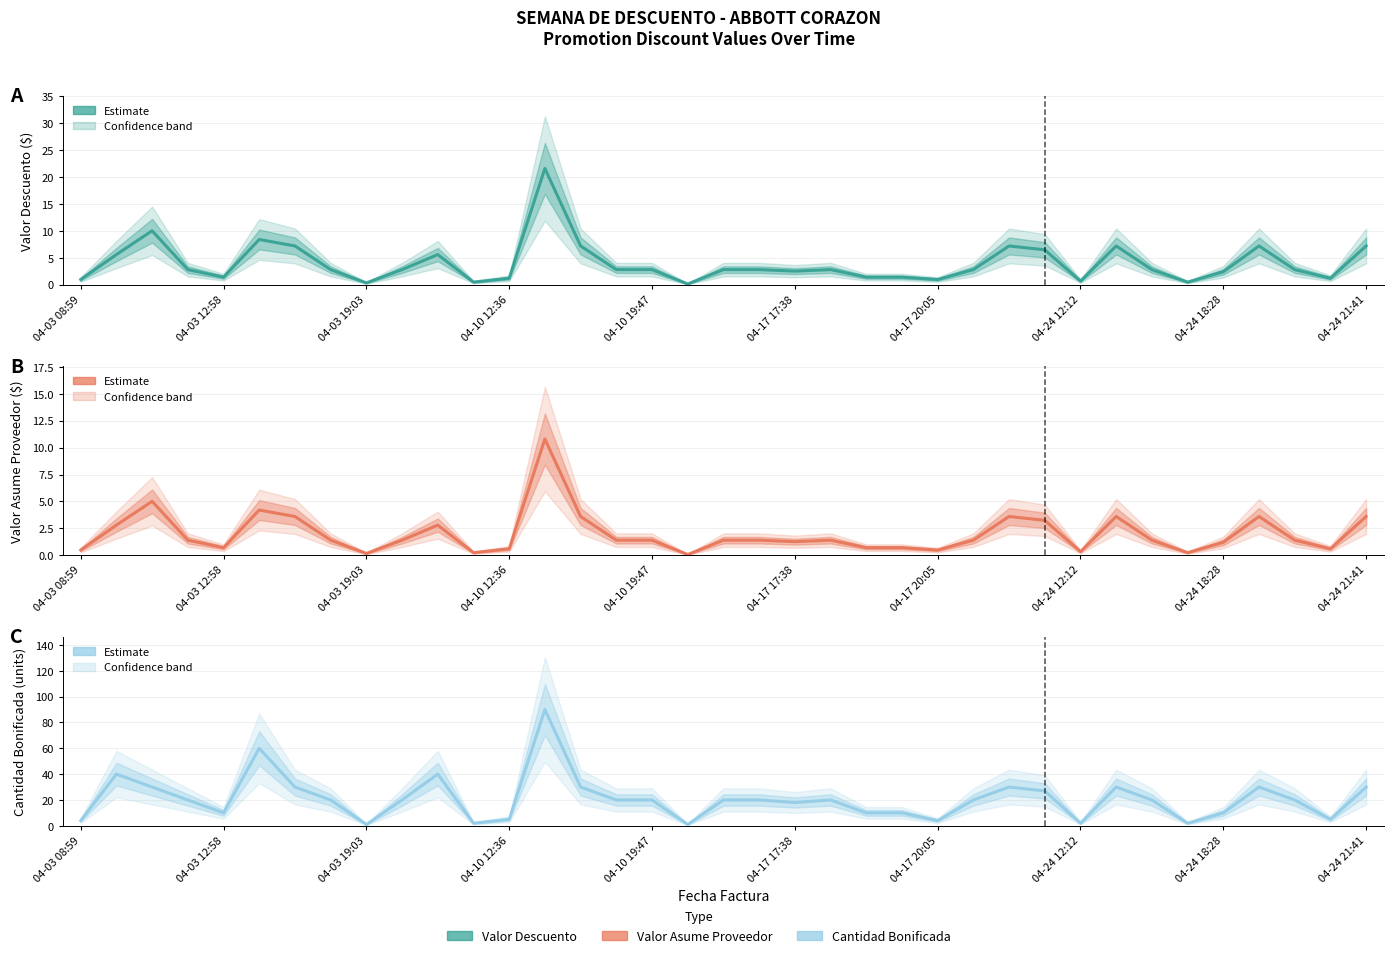

Which series changed the most between 04-03 08:59 and 04-24 12:12?

Cantidad Bonificada